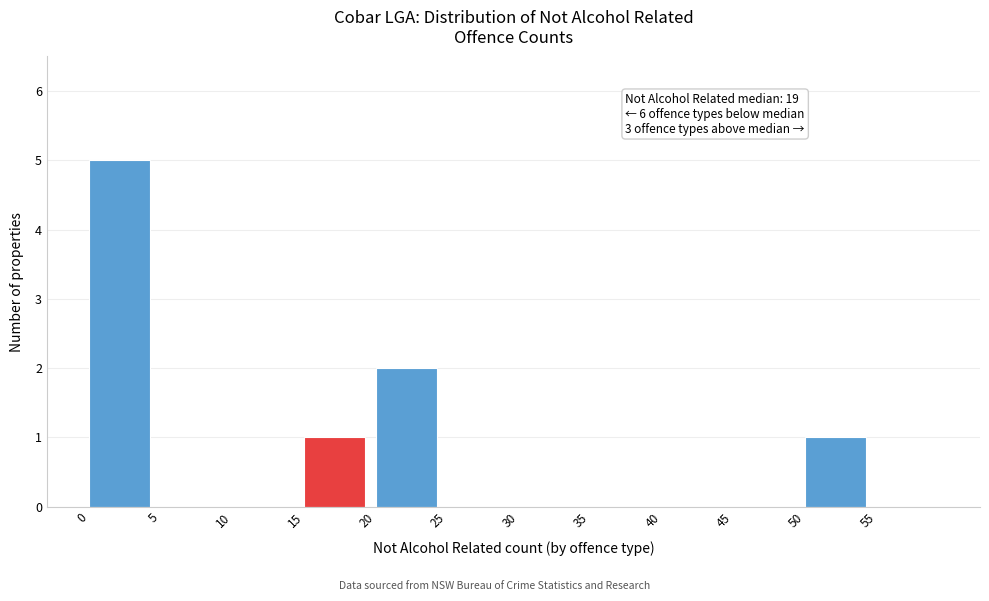

Which range on the x-axis has the tallest bar?

0 to 5